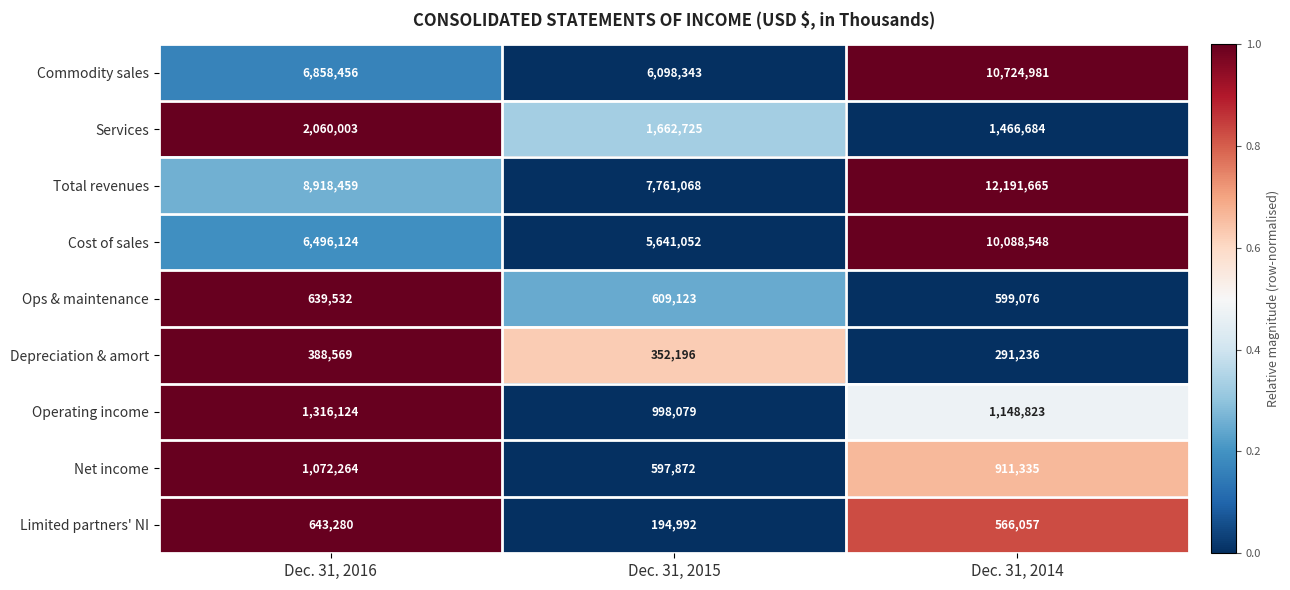

What is the difference between the Commodity sales values at Dec. 31, 2016 and Dec. 31, 2015?

760113